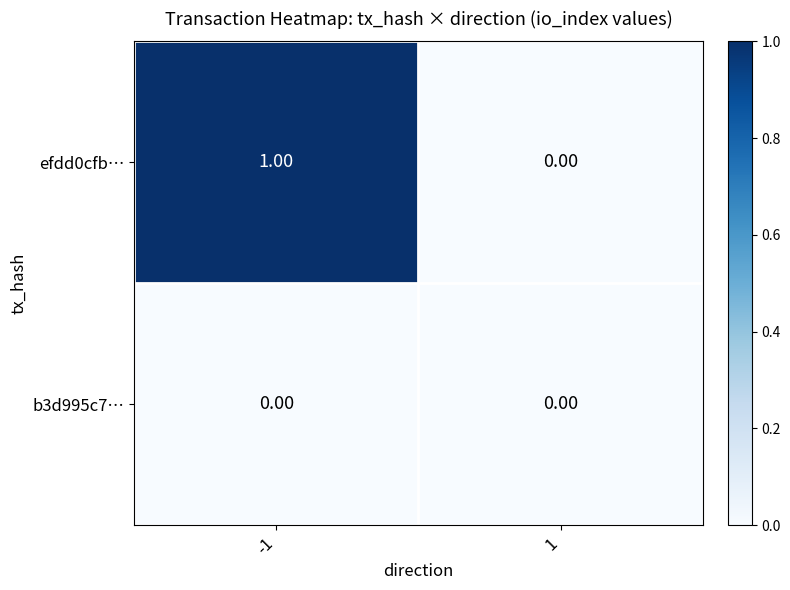

Rank the series by their average value, from highest to lowest.

efdd0cfb…, b3d995c7…